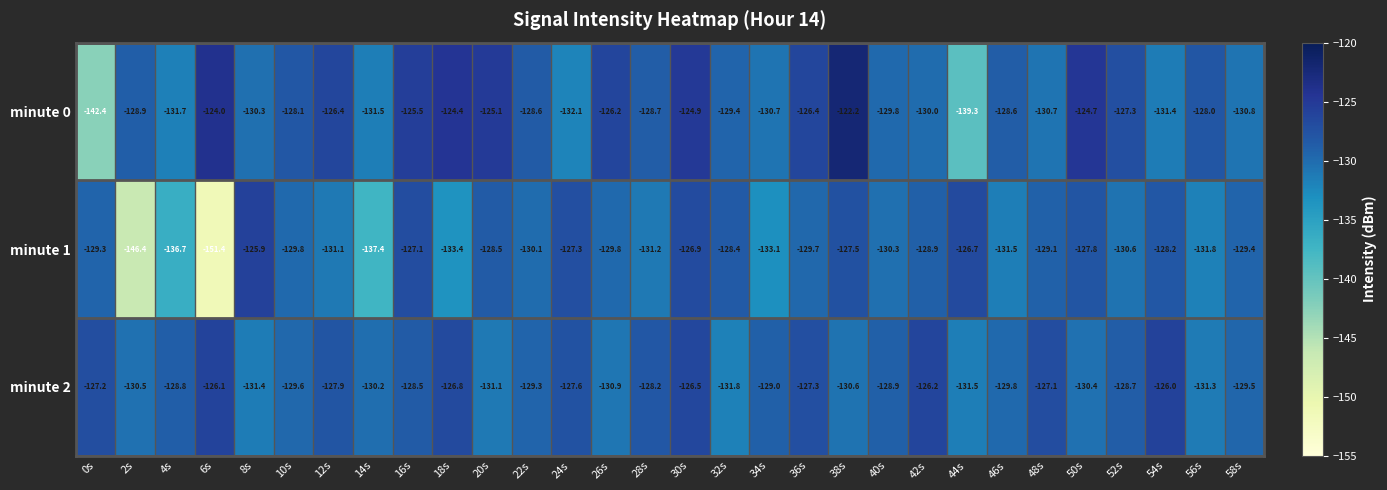

List the series in order of their peak value, highest first.

minute 0, minute 1, minute 2